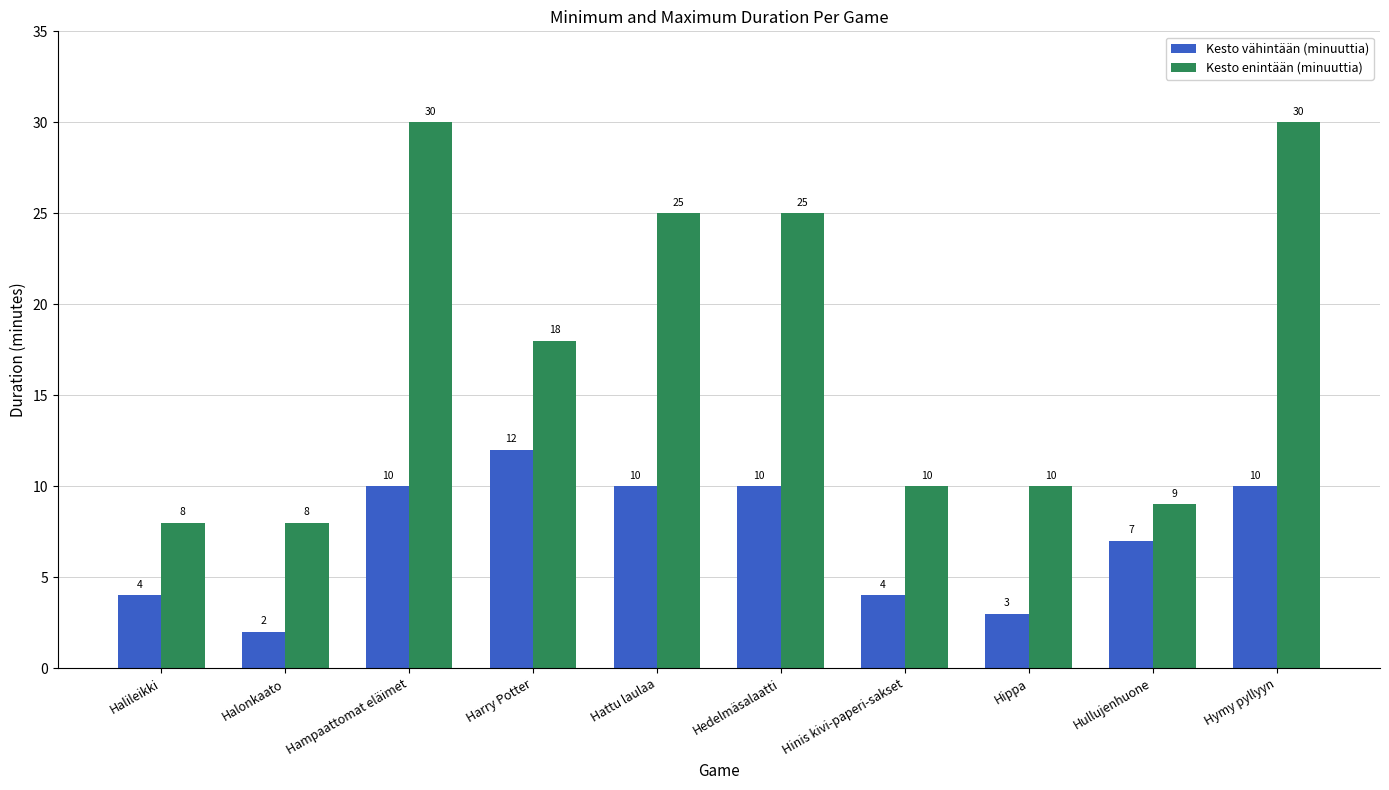

Which series has the largest range (max minus min)?

Kesto enintään (minuuttia)